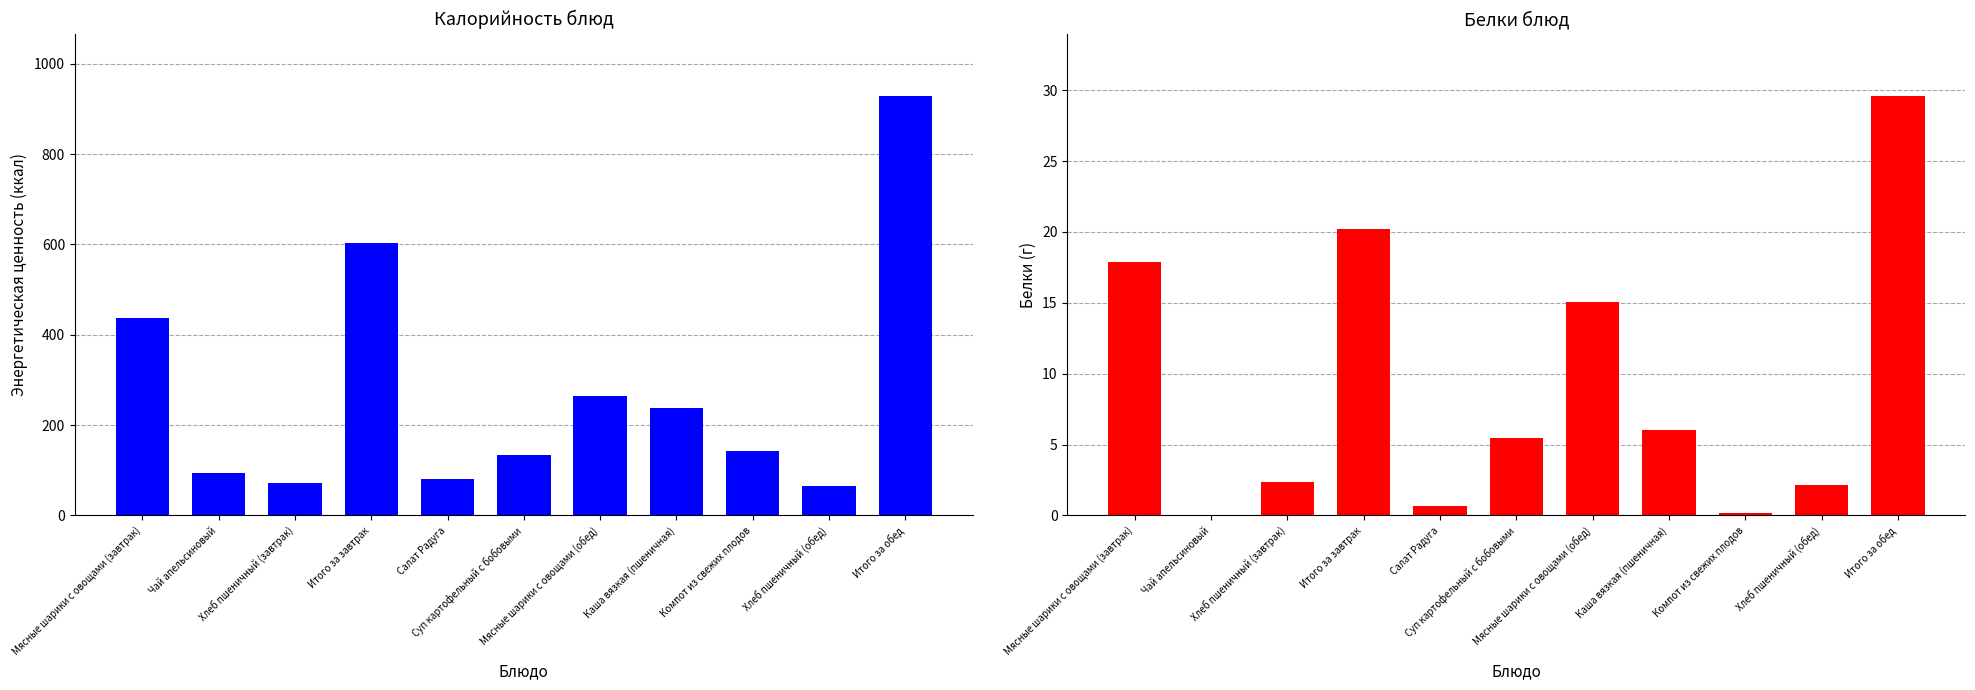

Which has a higher value, Мясные шарики с овощами (завтрак) or Салат Радуга?

Мясные шарики с овощами (завтрак)